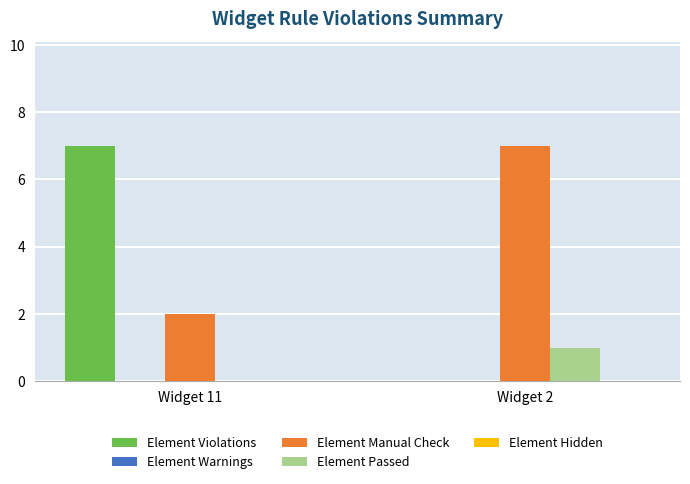

What is the total value across all series at Widget 11?

9